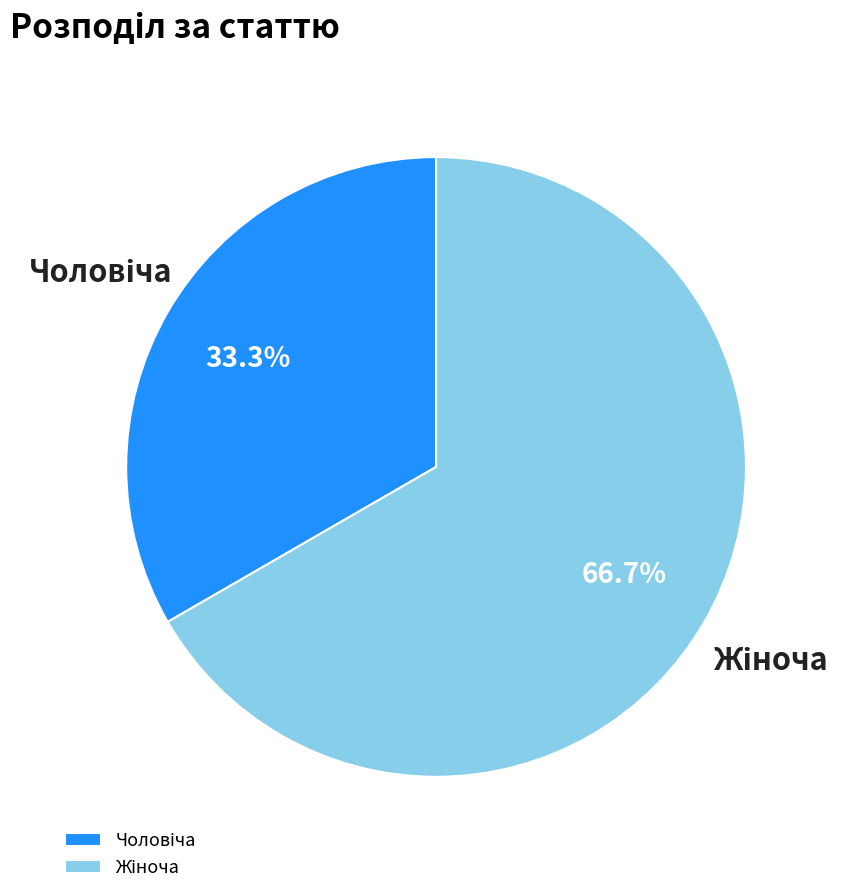

How many segments does this pie chart have?

2